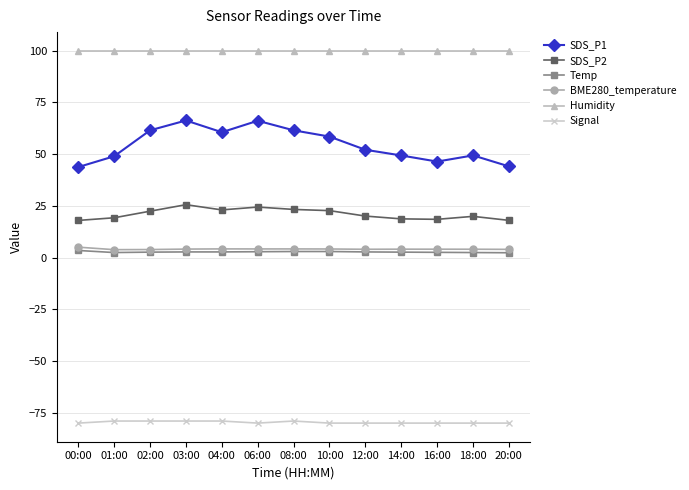

What is the maximum value shown in the chart?

99.9